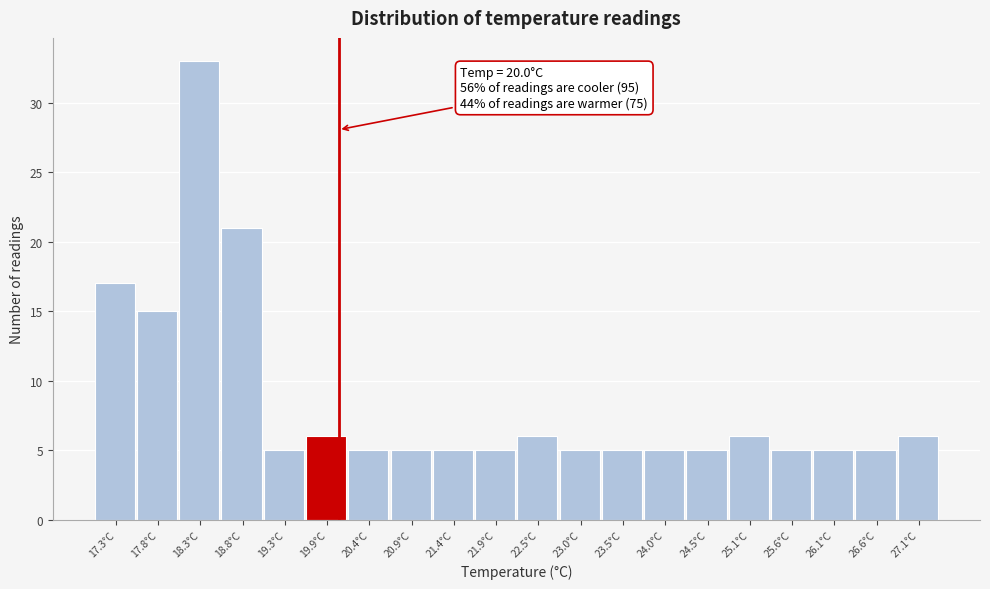

Over which range of the x-axis is the bar tallest?

18.04 to 18.56